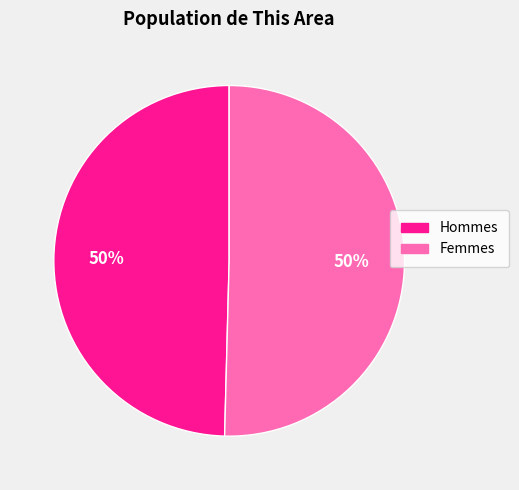

To the nearest percent, what is the average slice percentage?

50%